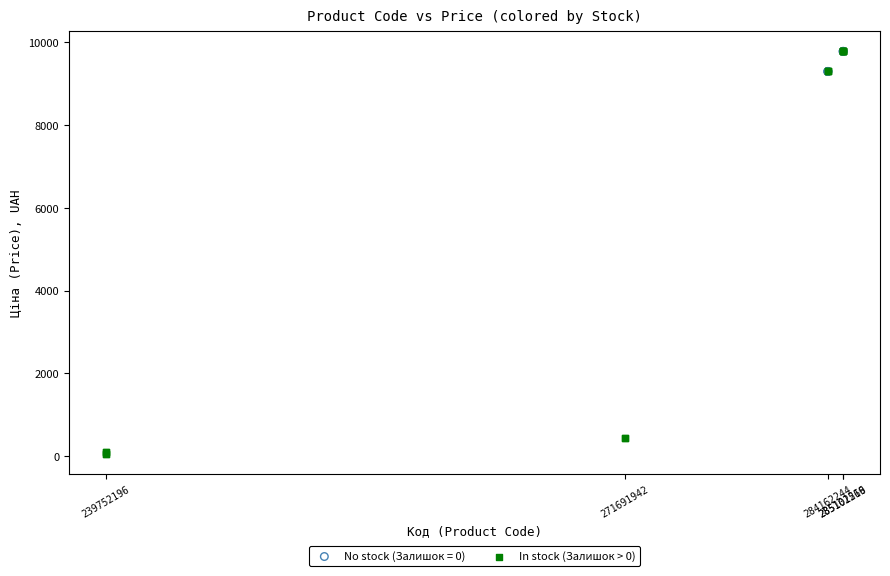

Which series has the widest spread of Y values?

In stock (Залишок > 0)